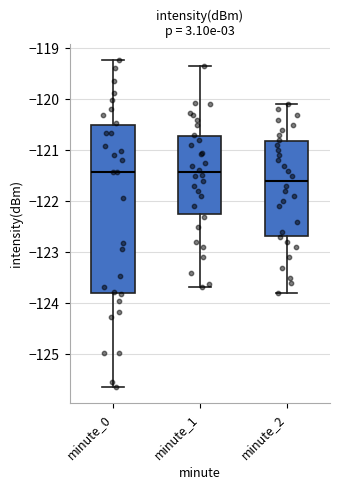

Reading left to right, transcribe this box plot: for each box, give where its median line is, the range the box spans, and where its two whiskers end, as read against the y-axis. The values are not printed on the chart, so give them approximately, as read against the axis.

minute_0: median -121.4, box -123.8 to -120.5, whiskers -125.6 to -119.2
minute_1: median -121.4, box -122.2 to -120.7, whiskers -123.7 to -119.3
minute_2: median -121.6, box -122.7 to -120.8, whiskers -123.8 to -120.1